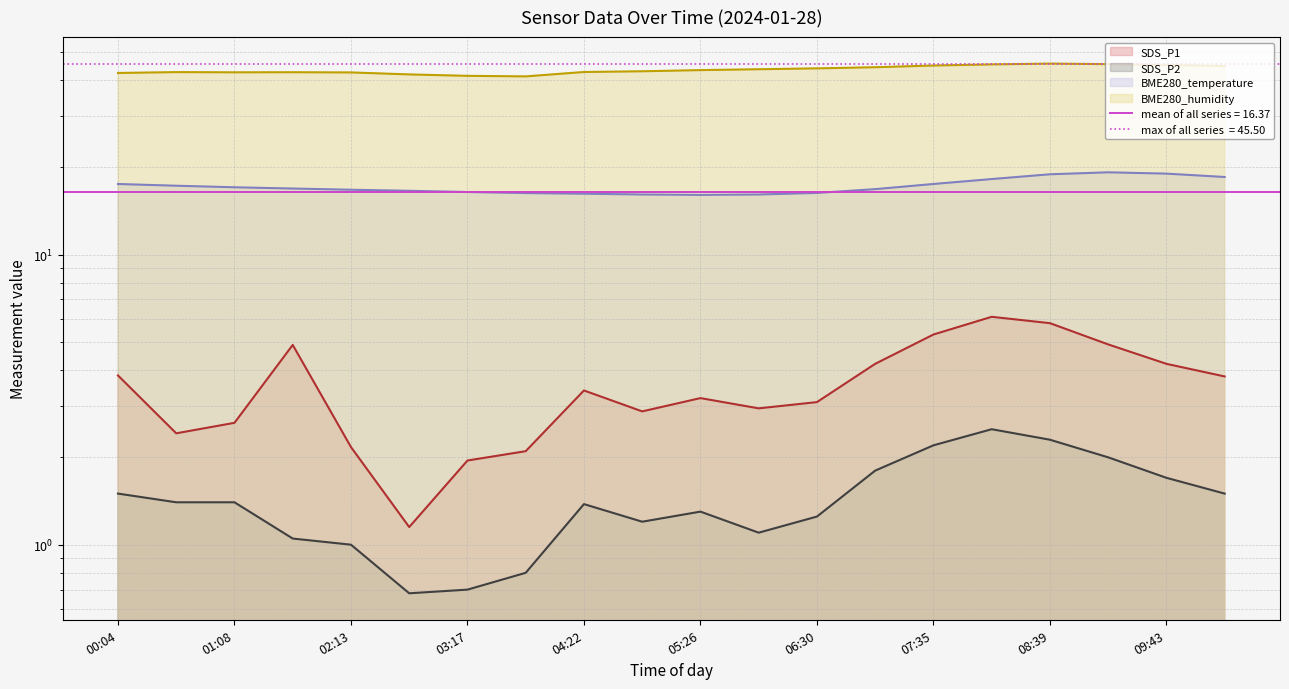

The value of BME280_humidity at 08:39 is 75.0. True or false?

False